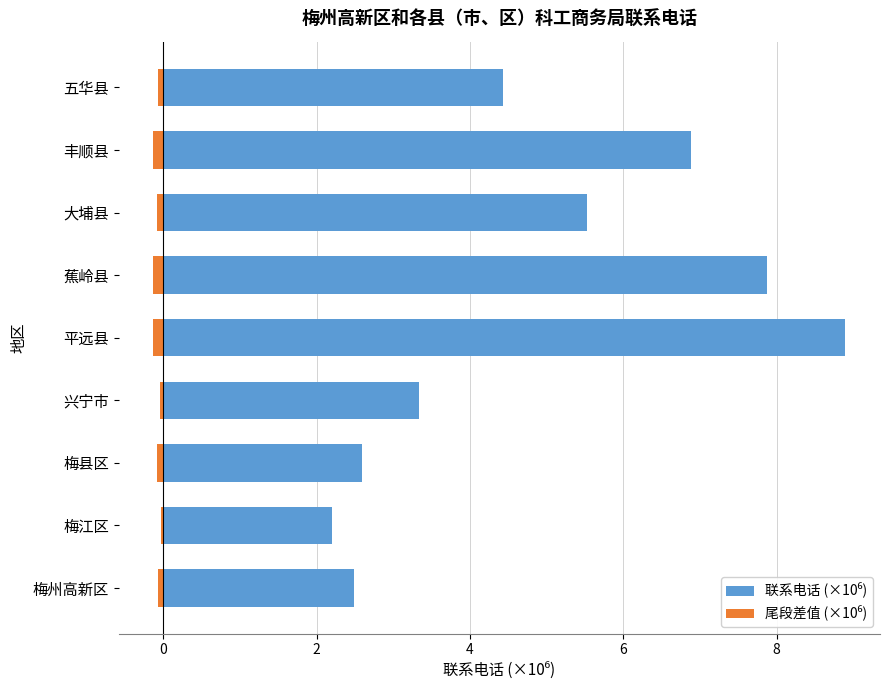

Between 蕉岭县 and 五华县, which series saw the biggest shift?

联系电话 (×10⁶)